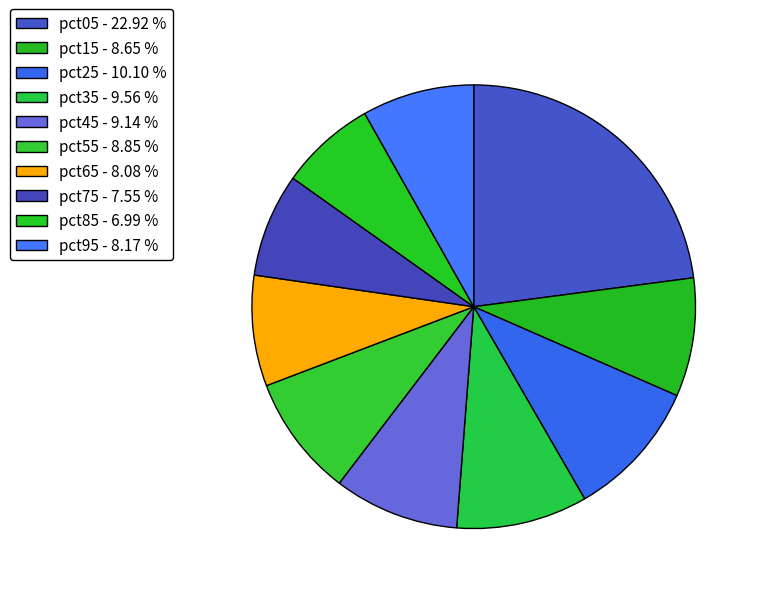

Count the number of slices in the pie.

10